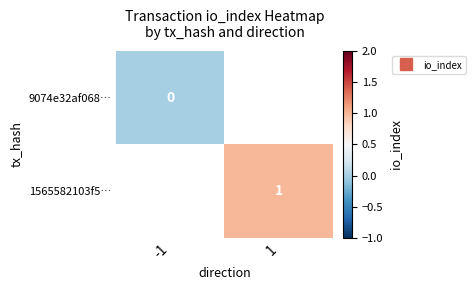

At which label is 9074e32af068… closest to 0?

-1